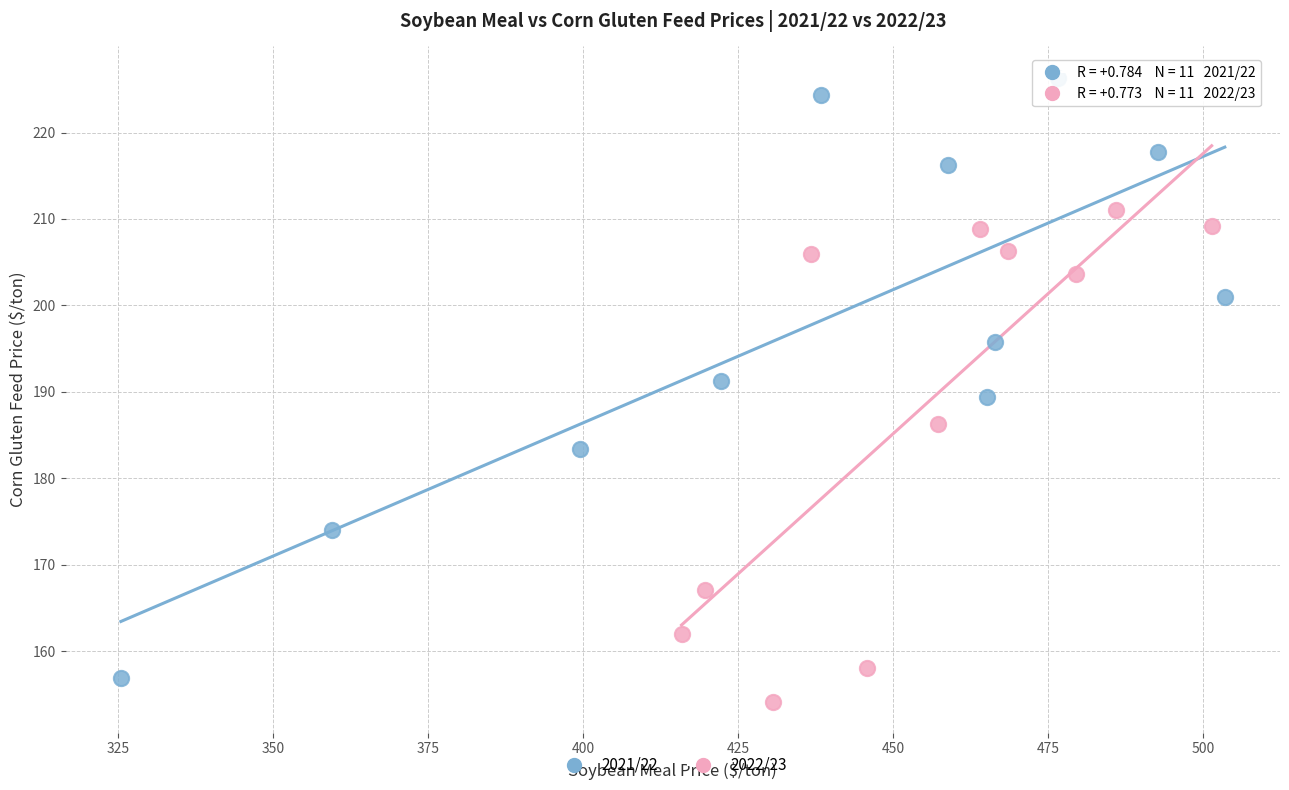

Which series reaches the maximum Y coordinate?

2021/22